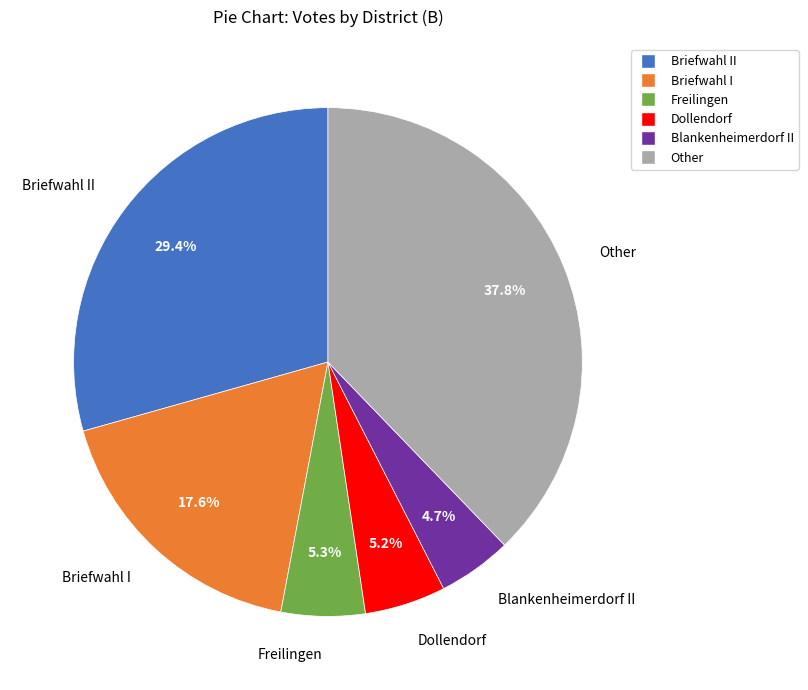

Which has a higher value, Freilingen or Briefwahl I?

Briefwahl I